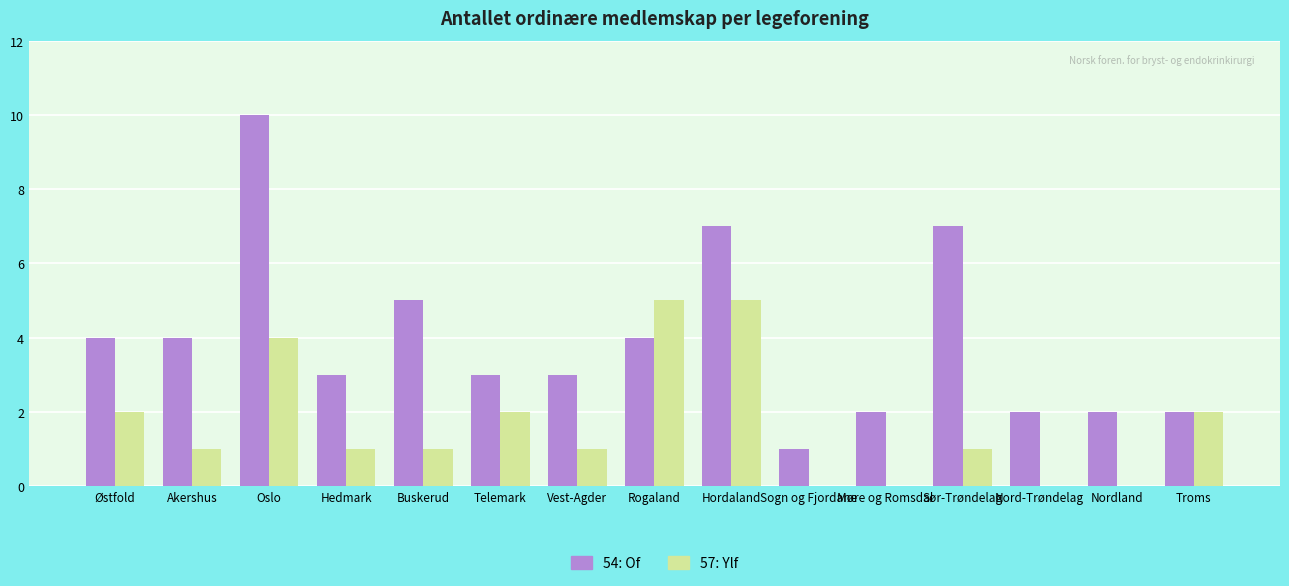

Read the 57: Ylf value at Oslo.

4